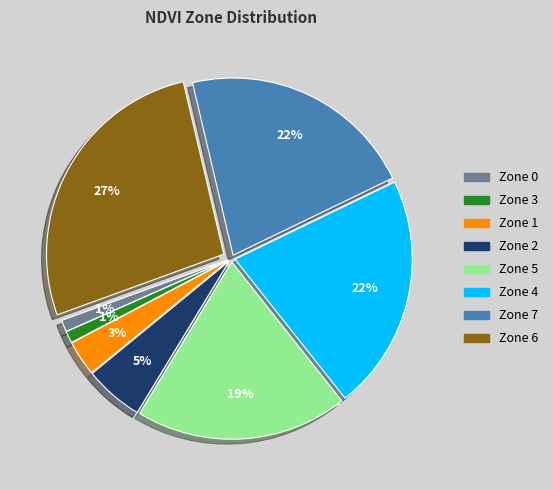

Is there a majority slice in this chart?

No